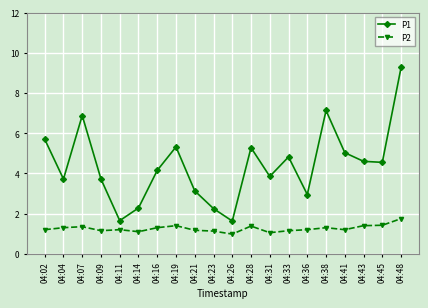

At which label does P2 first exceed 1?

04:02